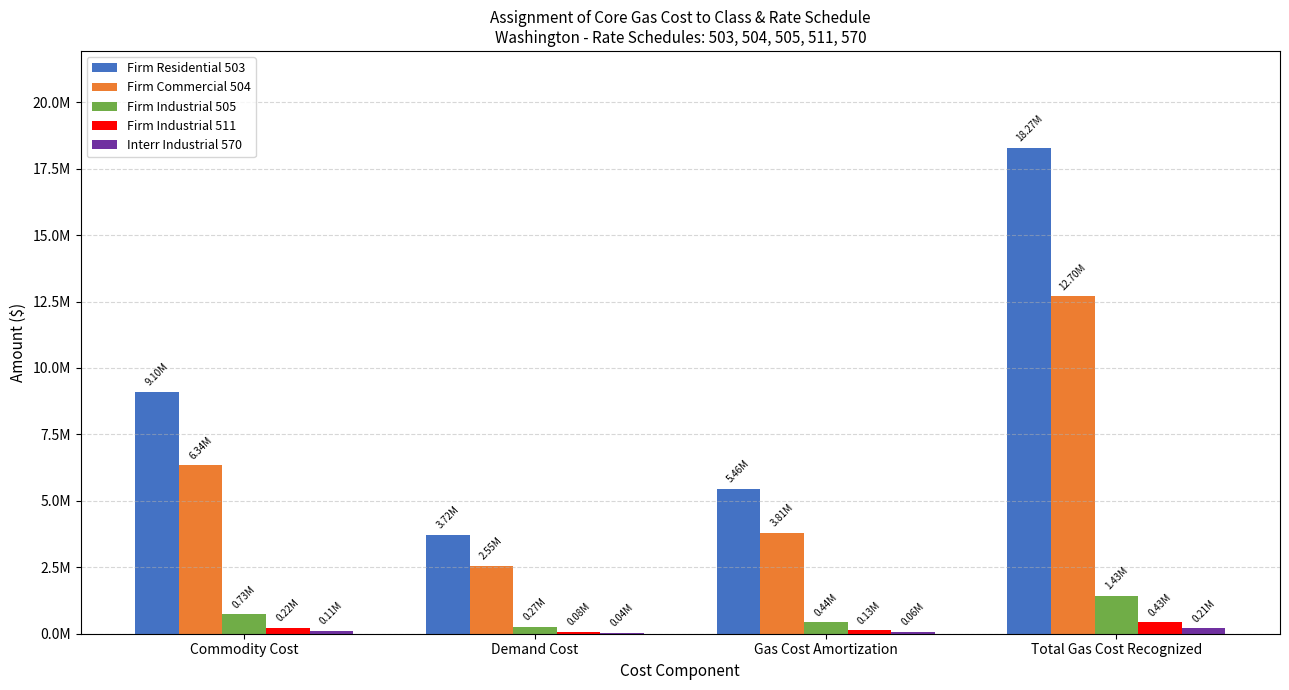

Are the bars grouped side by side (vs. stacked)?

Yes